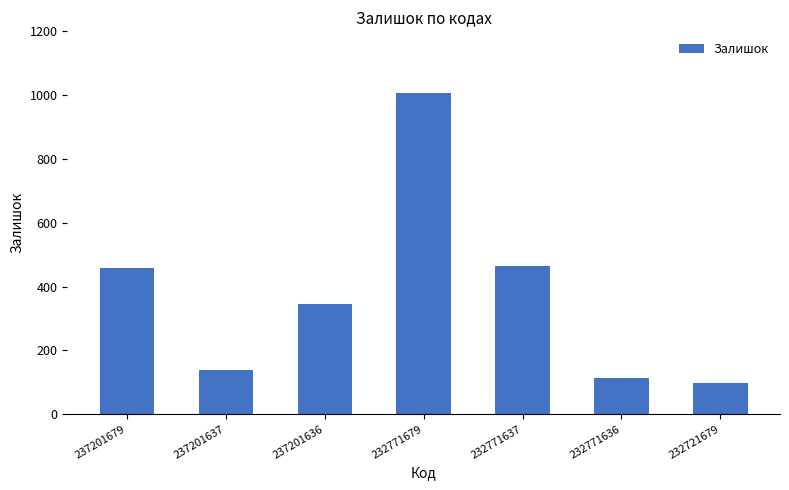

How many distinct data groups are displayed?

1